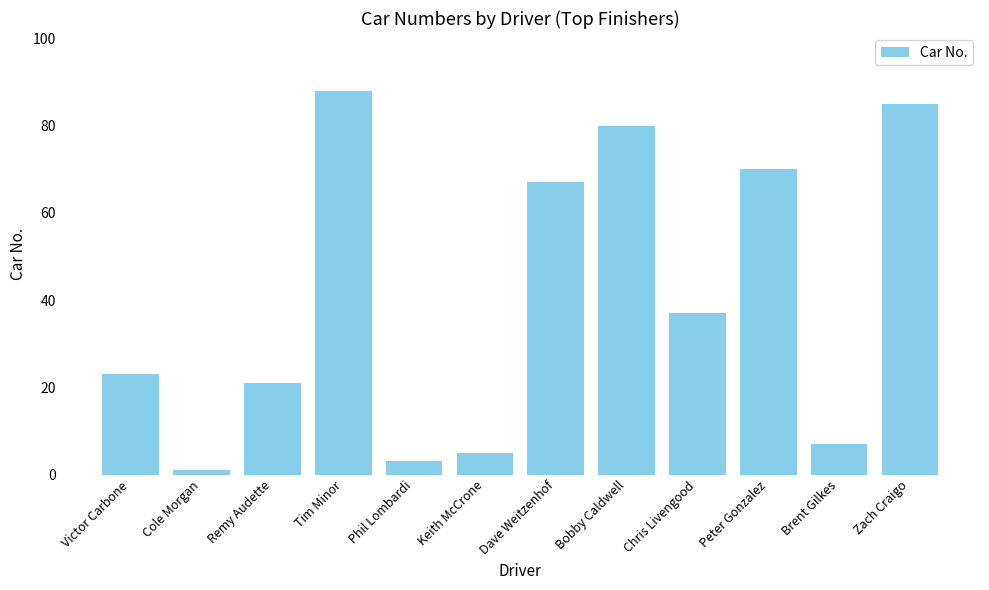

What is the change in value from Brent Gilkes to Zach Craigo?

+78